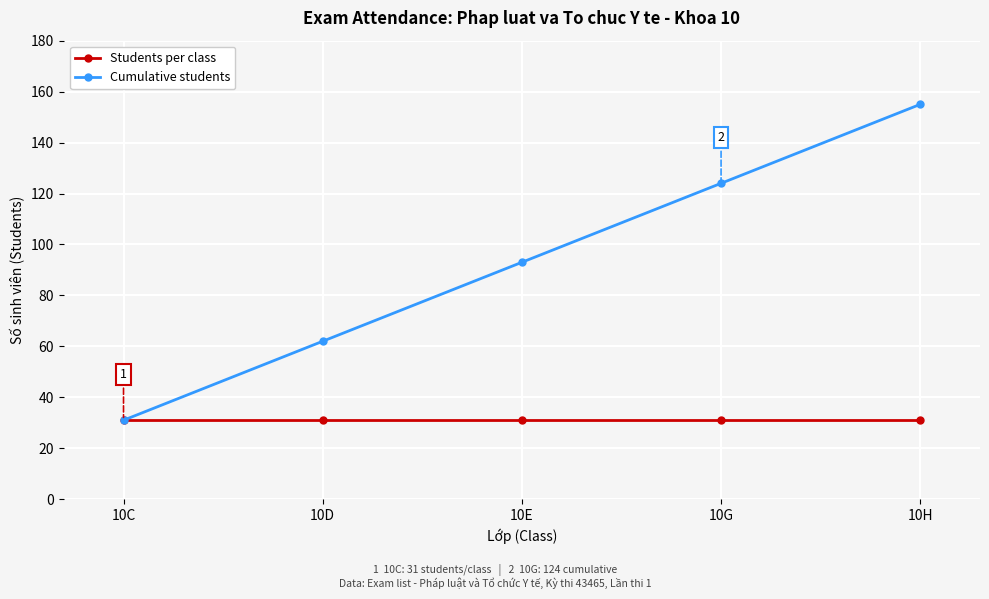

What is the sum of the Students per class values at 10H and 10D?

62